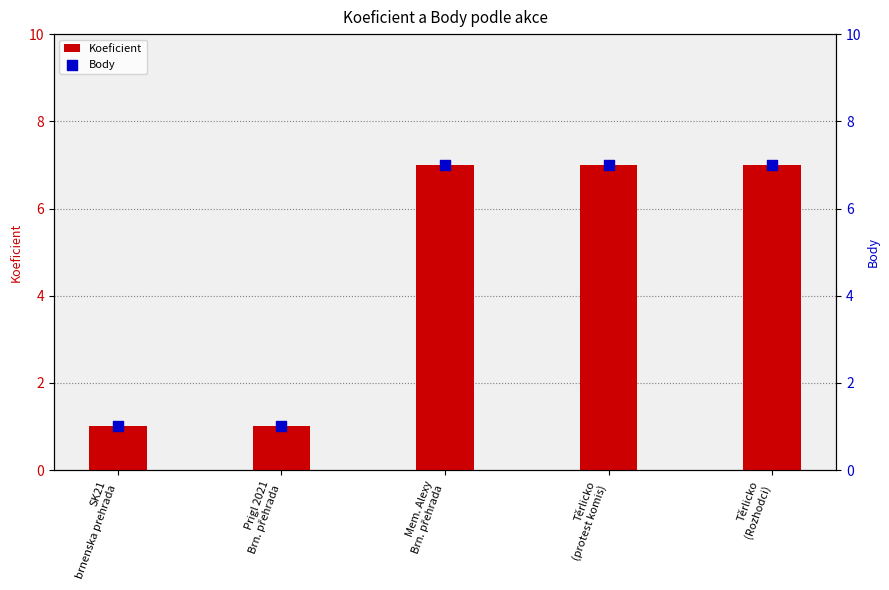

Which series has the largest total across all categories?

Koeficient